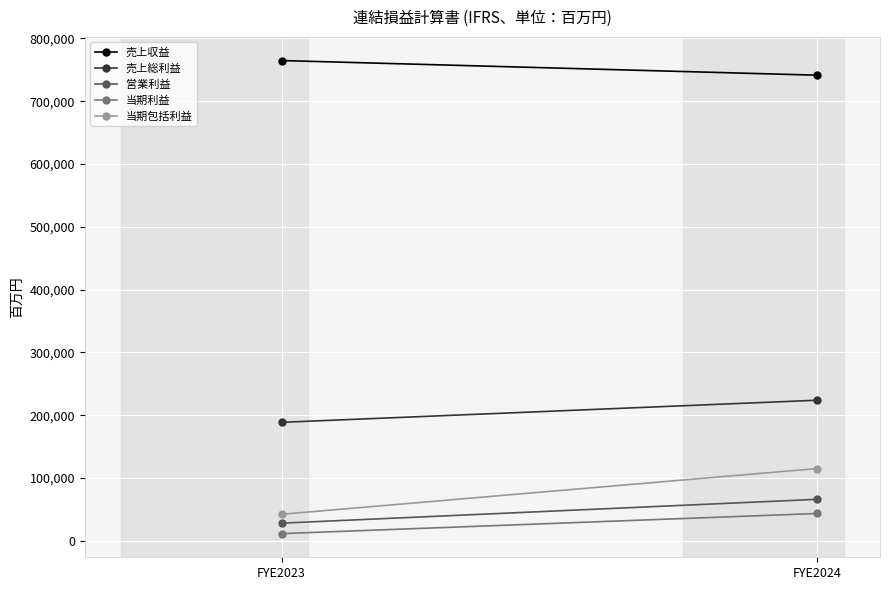

What is the difference between the maximum and minimum values in the 売上総利益 series?

35197